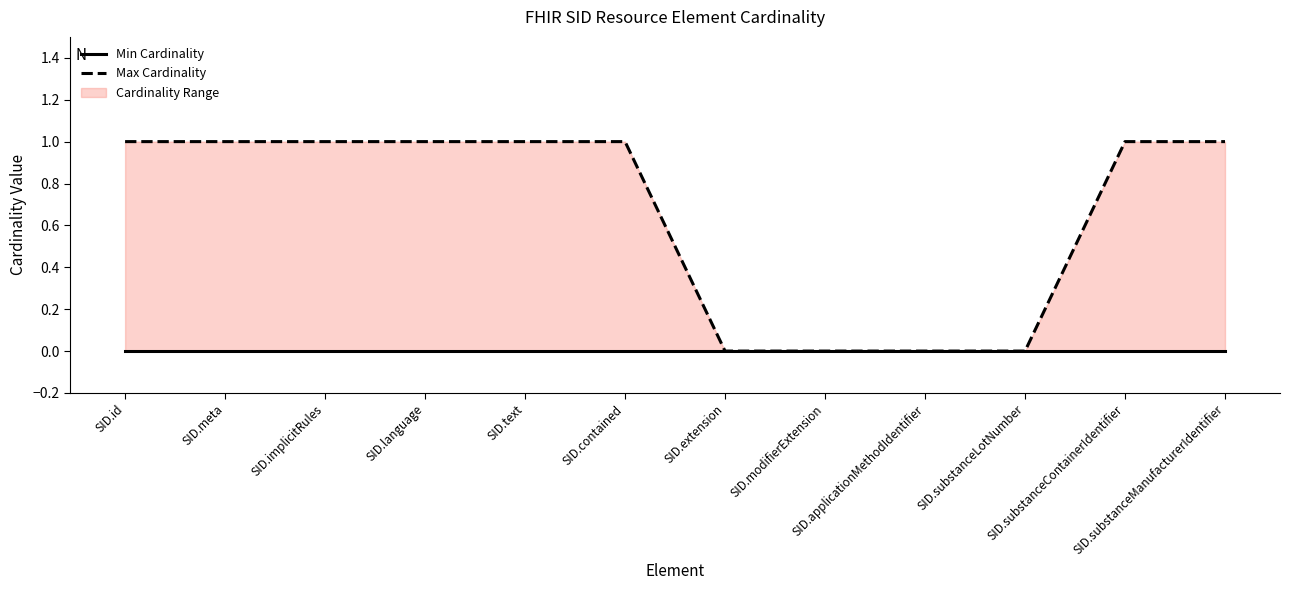

At which category is the sum across all series the highest?

SID.id